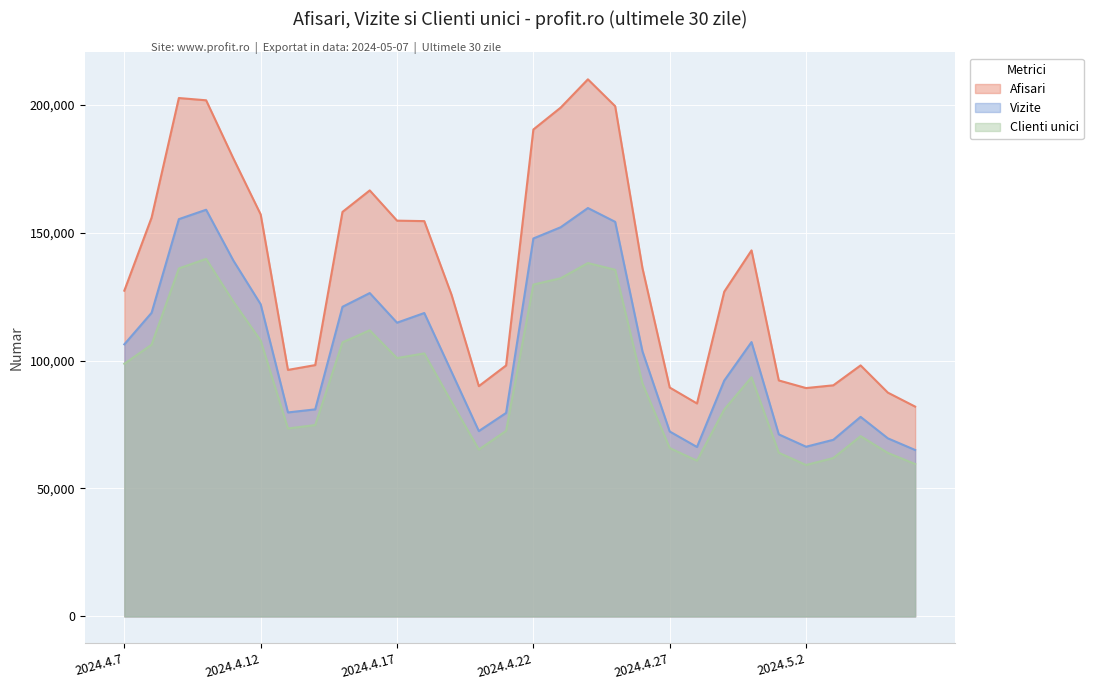

How many lines are shown in the chart?

3